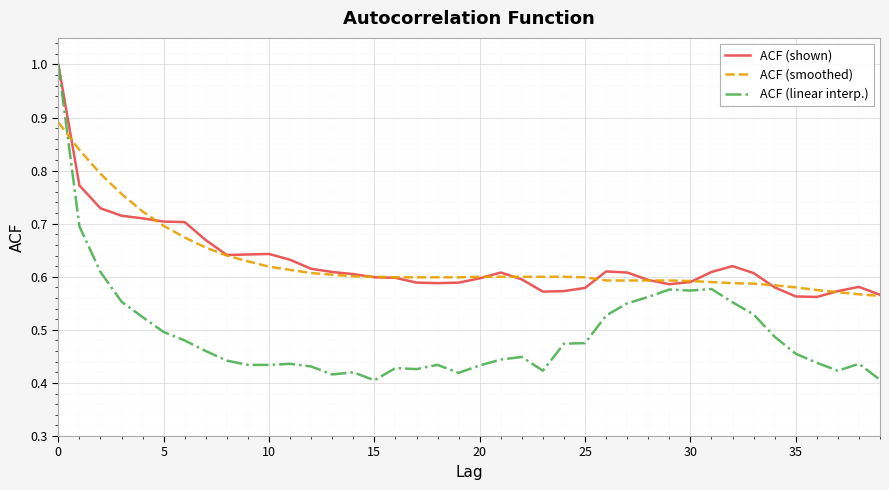

Which series has the largest range (max minus min)?

ACF (linear interp.)